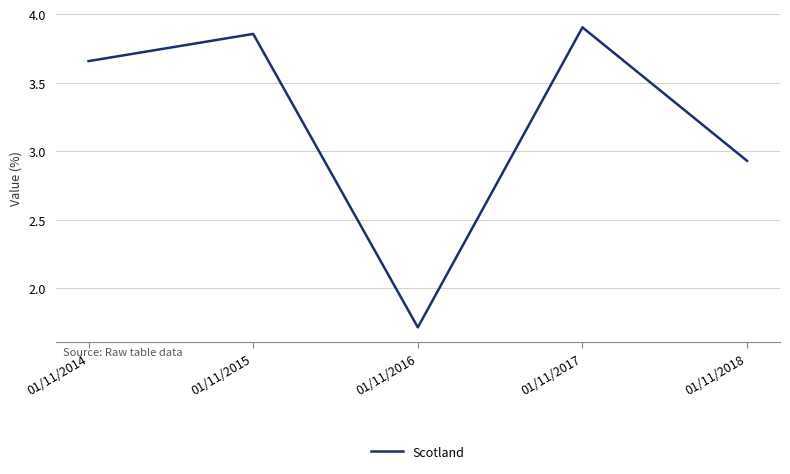

What is the change in value from 01/11/2016 to 01/11/2018?

+1.2